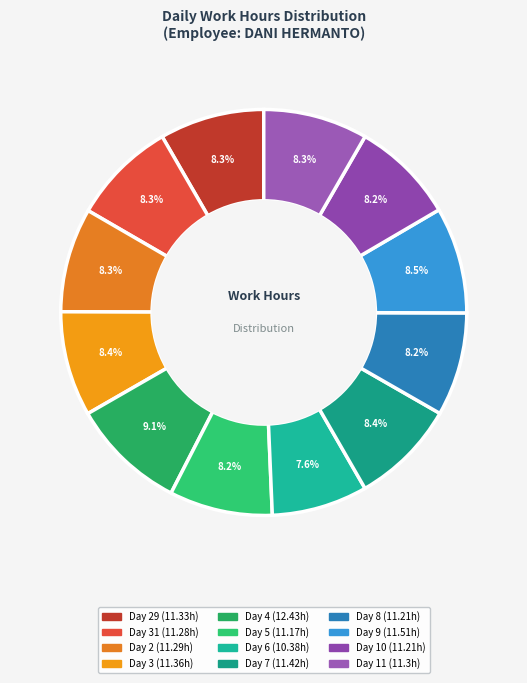

Does any single category account for the majority?

No